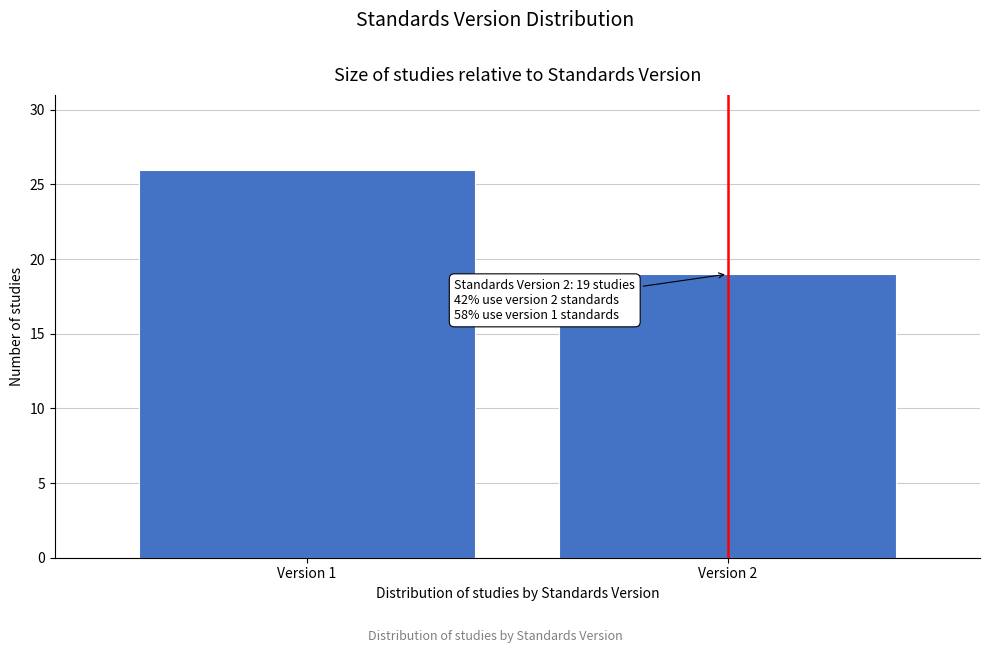

Reading left to right, transcribe all the data shown in this chart.

26	19